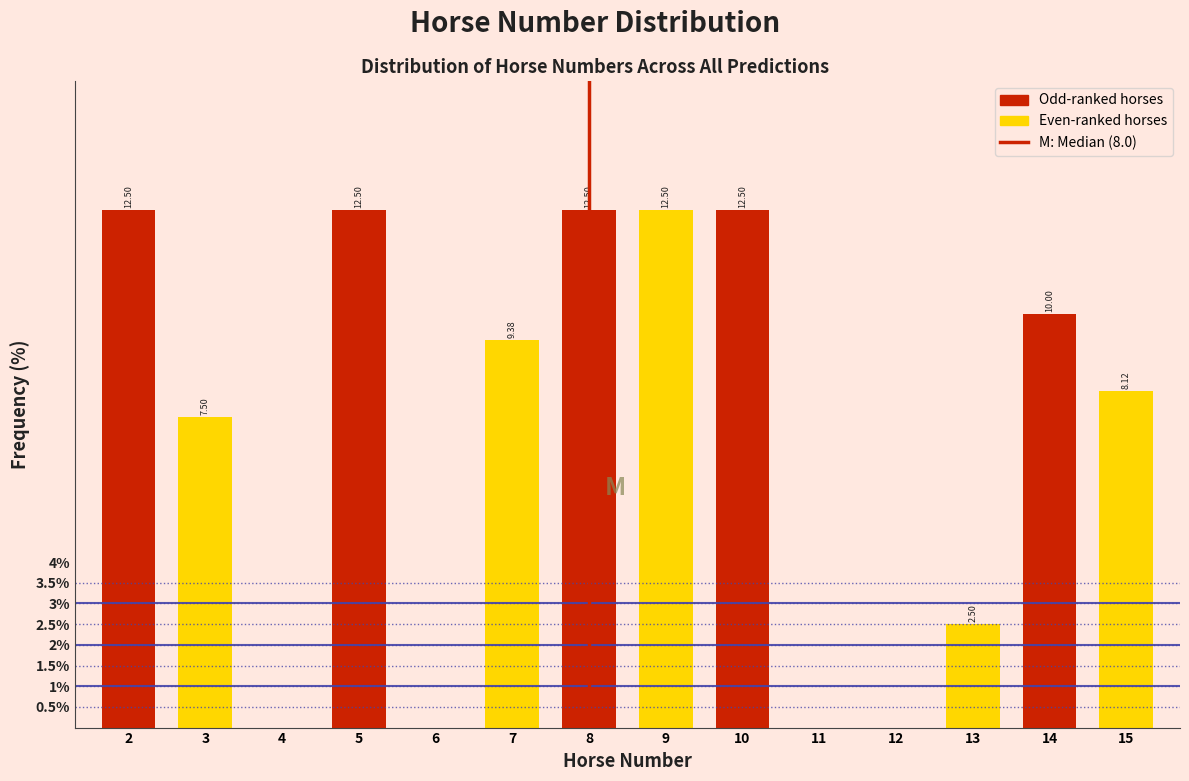

Between 7 and 13, which is larger?

7